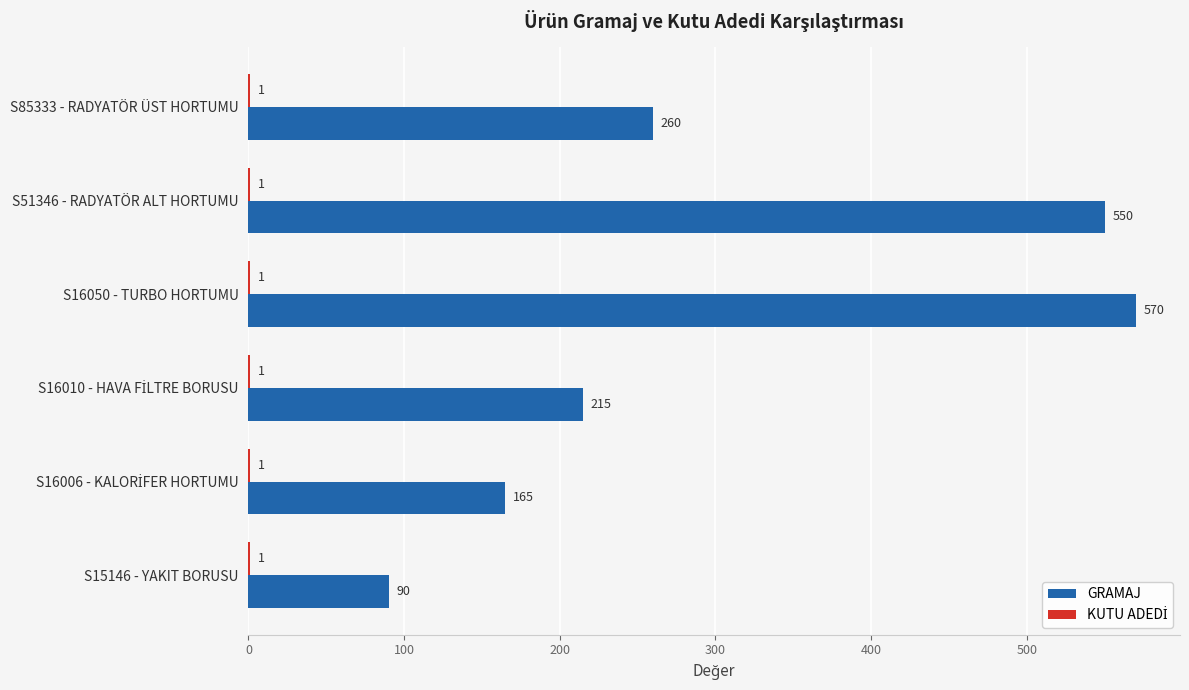

What is the sum of all GRAMAJ values?

1850